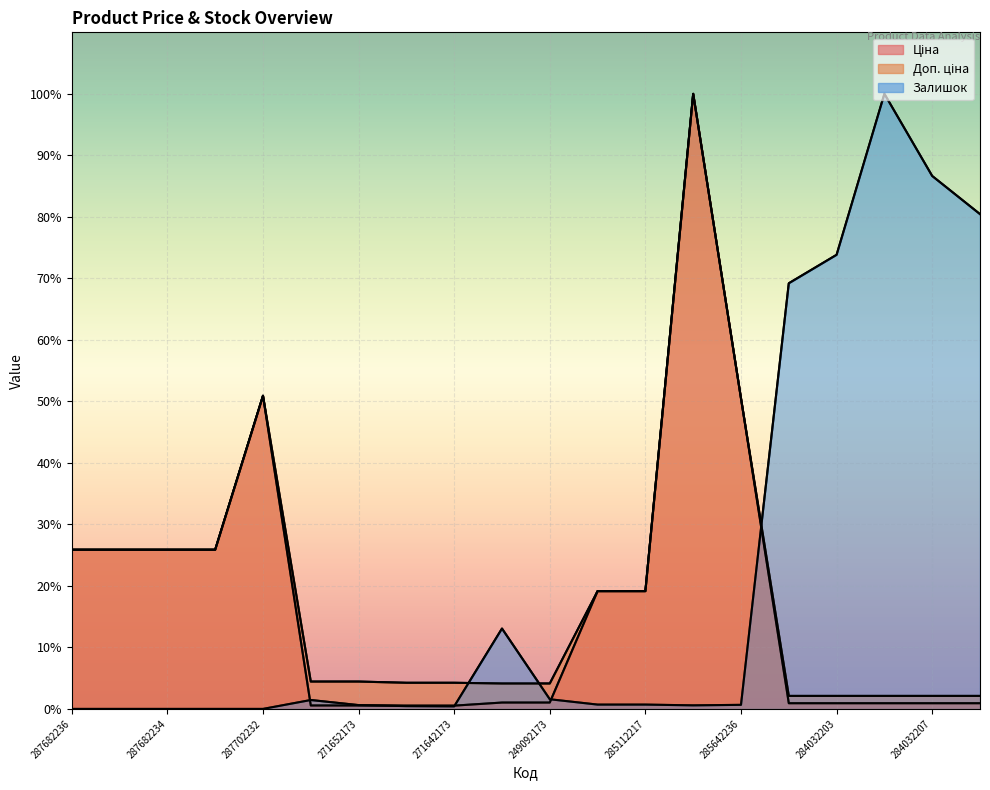

What is the maximum value for Доп. ціна?

100.0